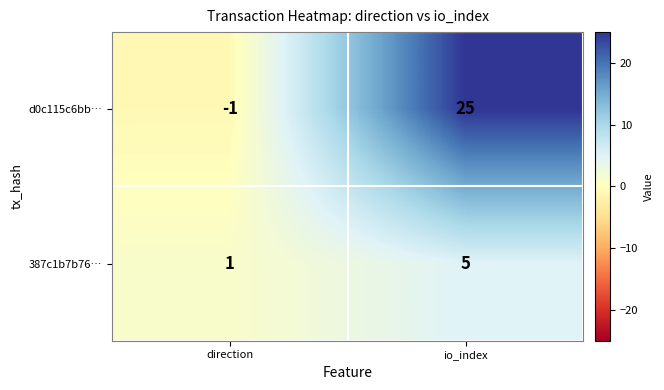

Rank the series at io_index from highest to lowest value.

d0c115c6bb…, 387c1b7b76…